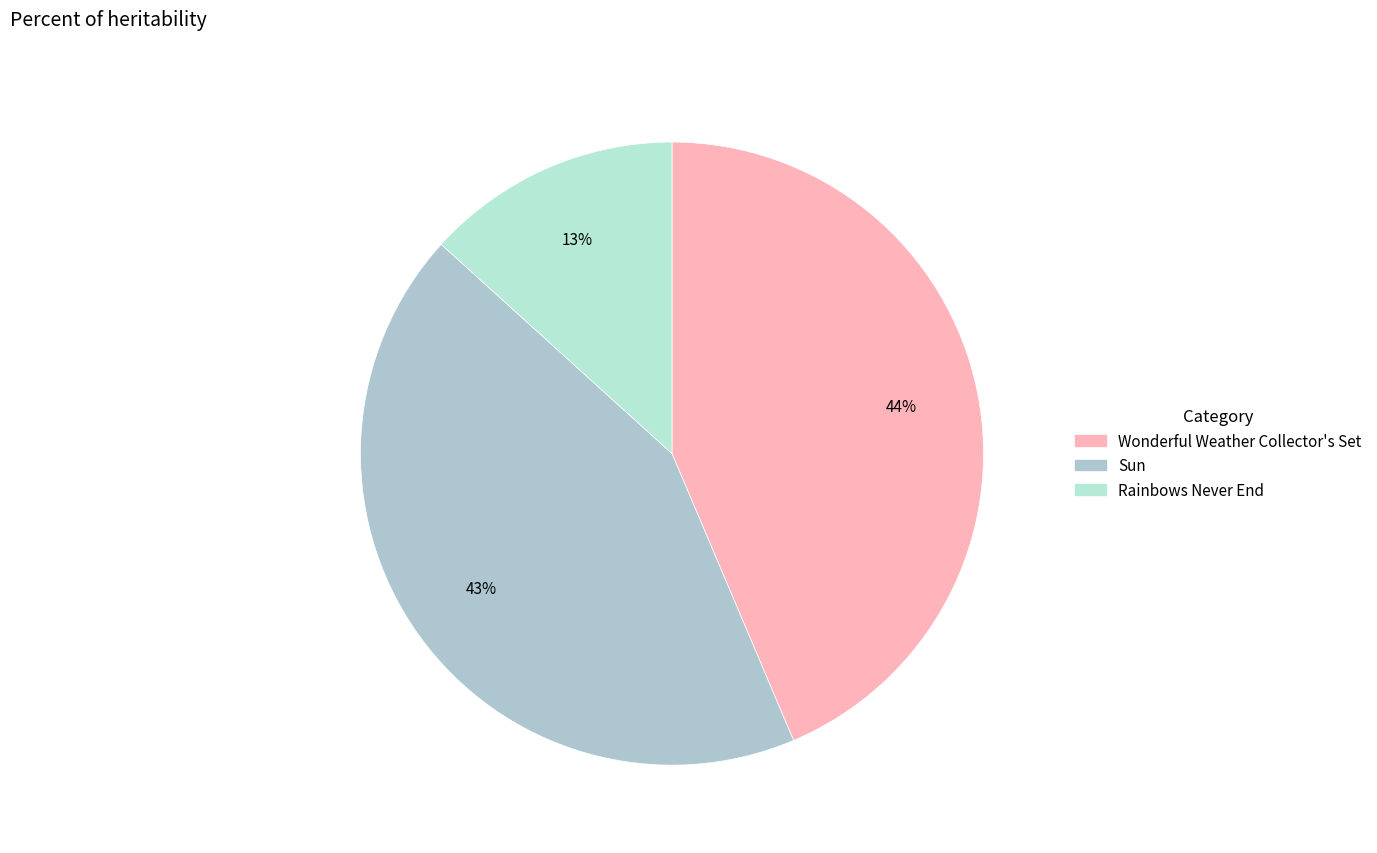

Is Rainbows Never End the majority of the pie?

No